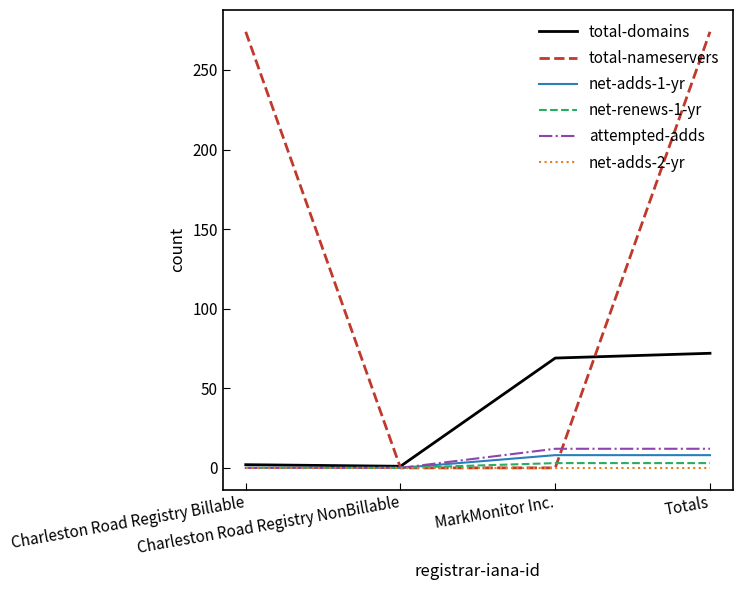

At which category is the sum across all series the highest?

Totals